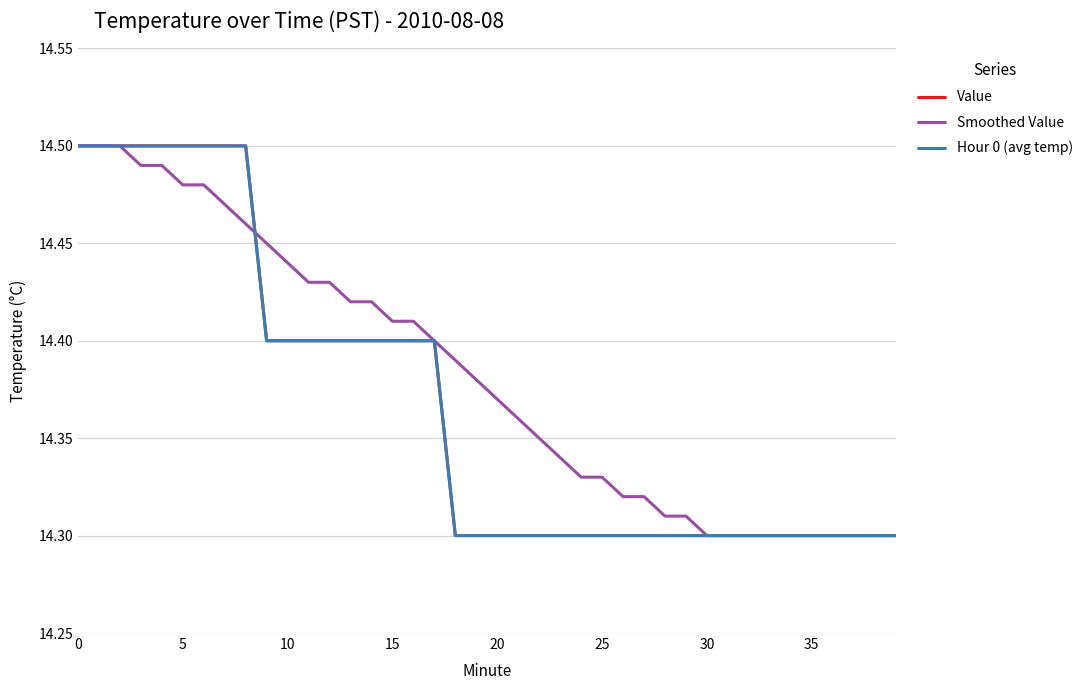

What is the maximum value shown in the chart?

14.5